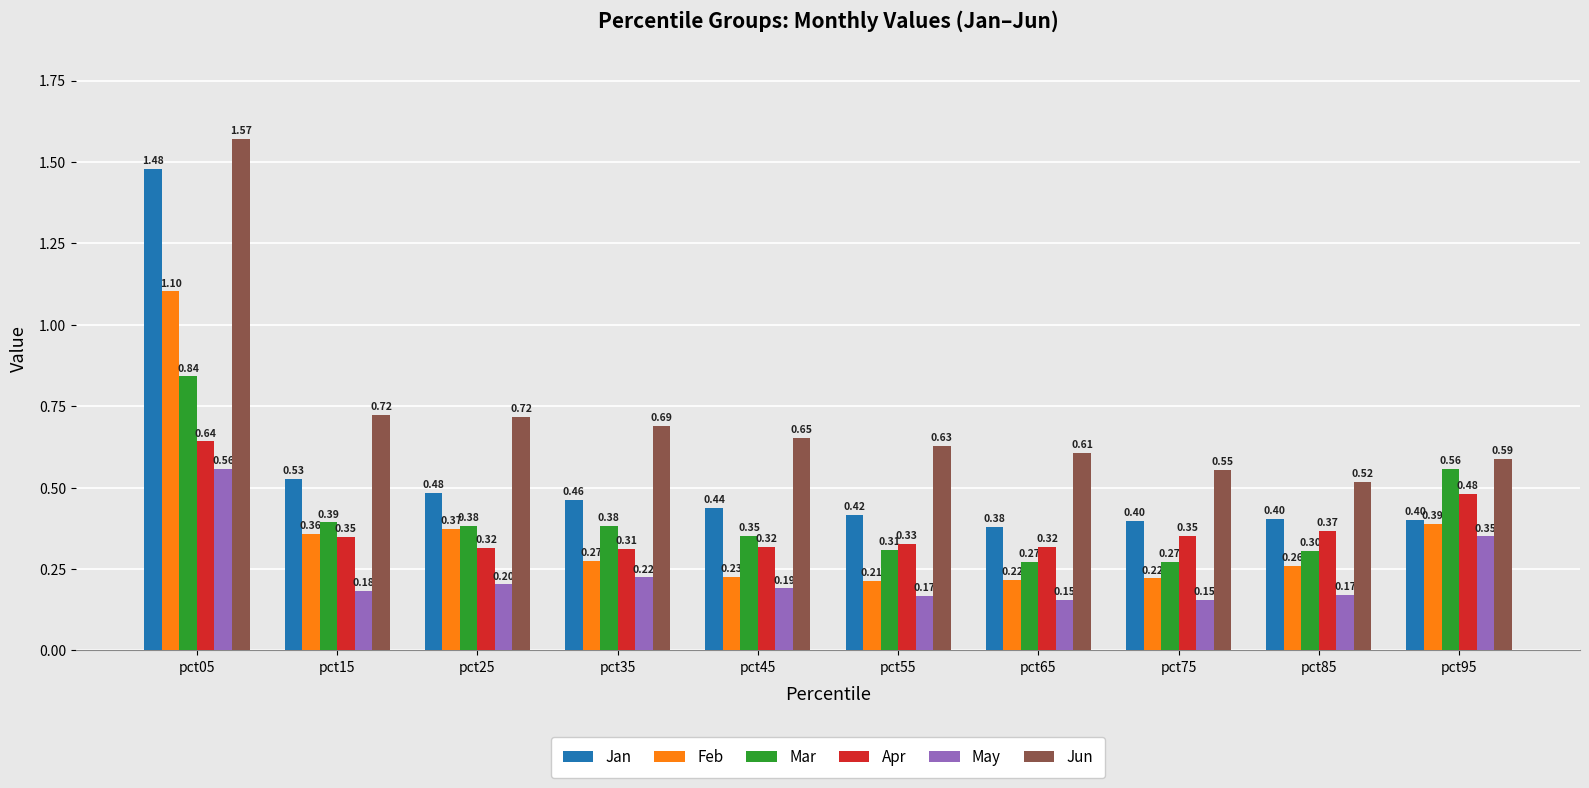

True or false: Jan has a value of 0.4 at pct85.

True